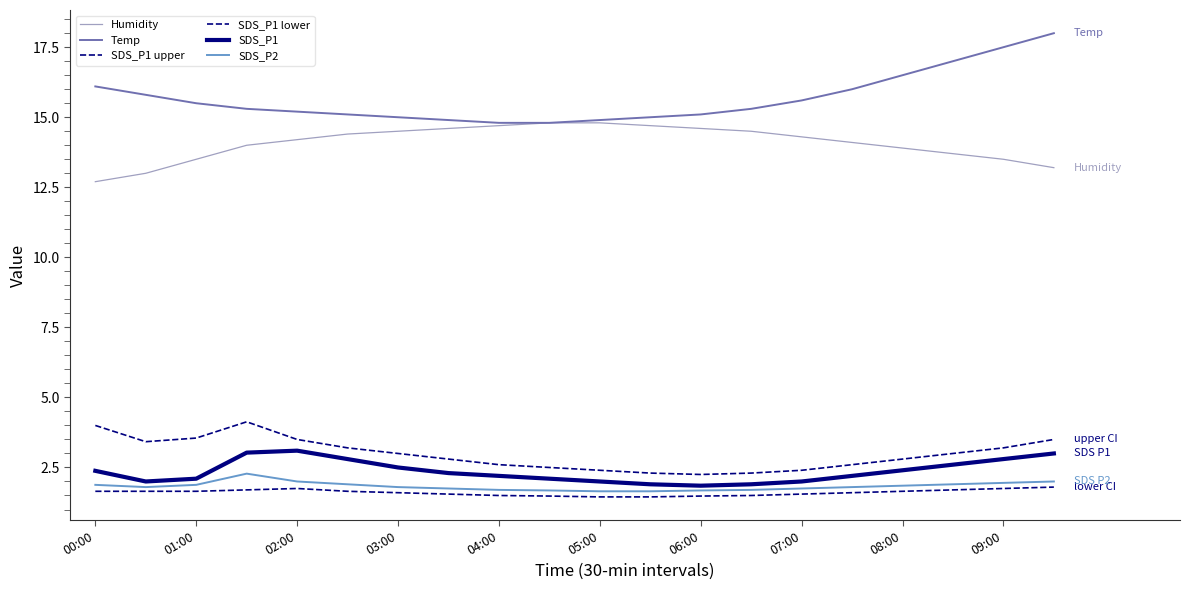

What is the value of the Temp point at the 16th from the left?

16.0